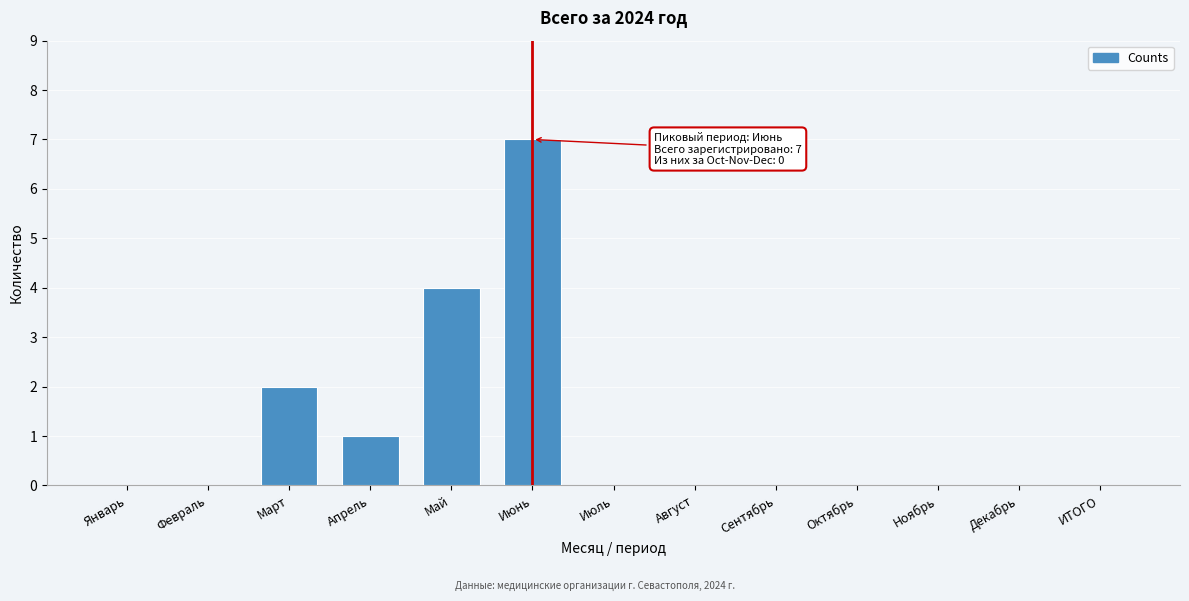

Reading left to right, list all the values displayed in this chart.

Январь=0	Февраль=0	Март=2	Апрель=1	Май=4	Июнь=7	Июль=0	Август=0	Сентябрь=0	Октябрь=0	Ноябрь=0	Декабрь=0	ИТОГО=0